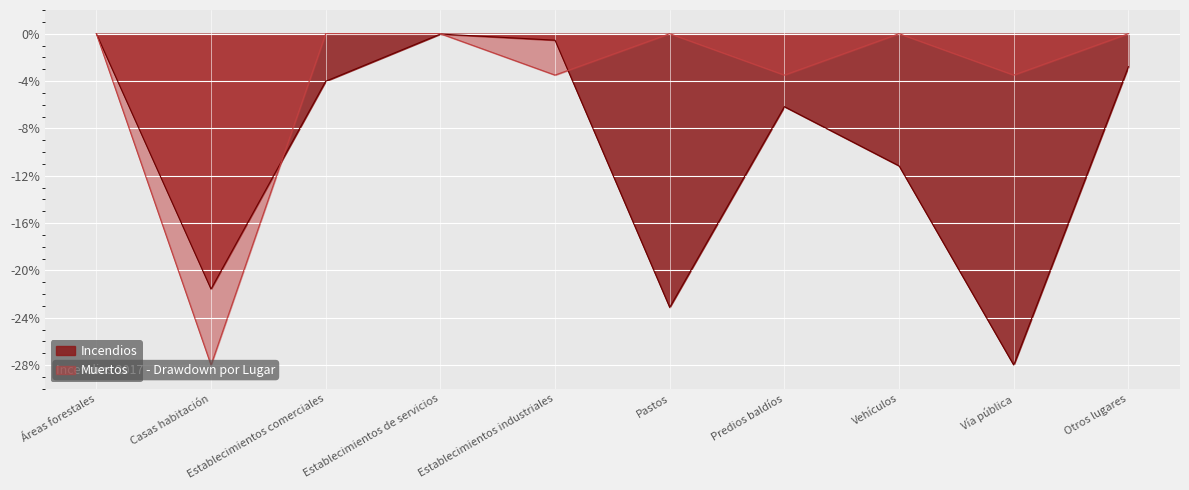

The value of Incendios at Establecimientos comerciales is -1.7. True or false?

False